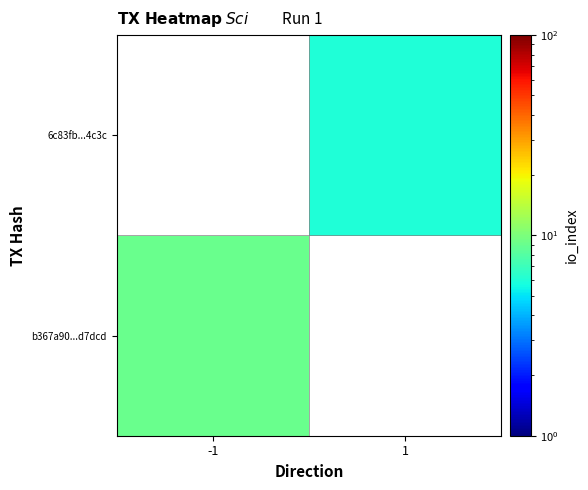

Which category has the lowest value in the 6c83fb...4c3c series?

-1